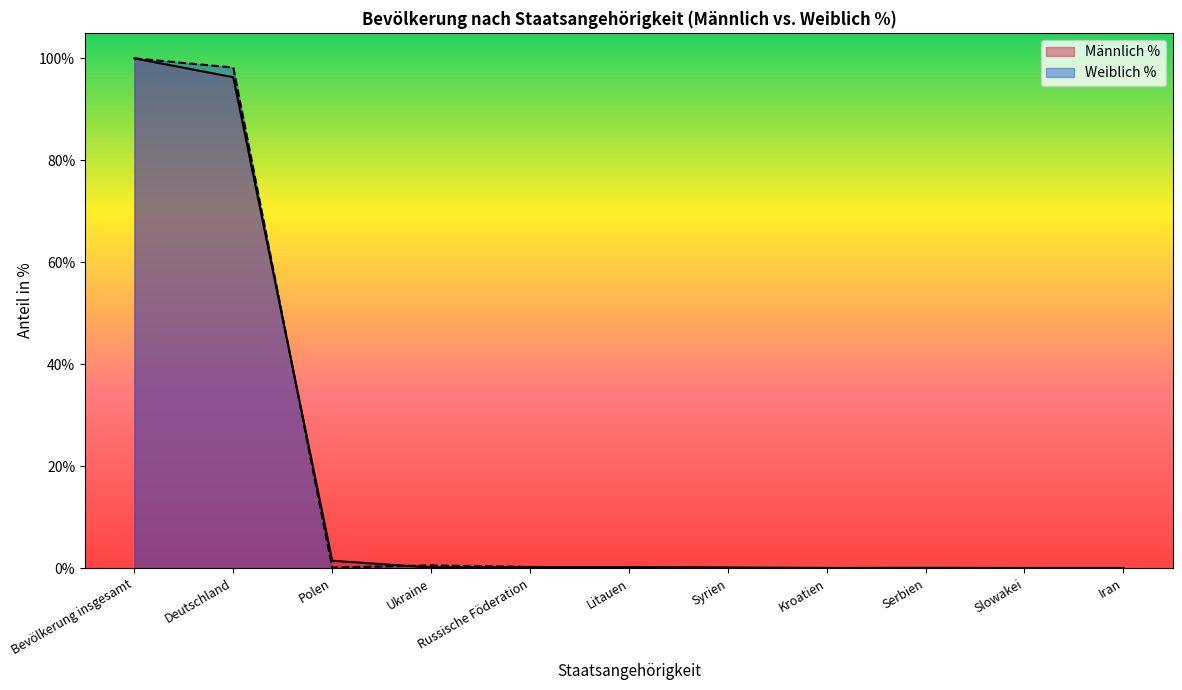

Reading left to right, extract all data points from this chart.

Männlich %: 100.0	96.3	1.5	0.2	0.3	0.3	0.2	0.1	0.1	0.1	0.1
Weiblich %: 100.0	98.2	0.2	0.6	0.3	0.2	0.1	0.1	0.0	0.1	0.0